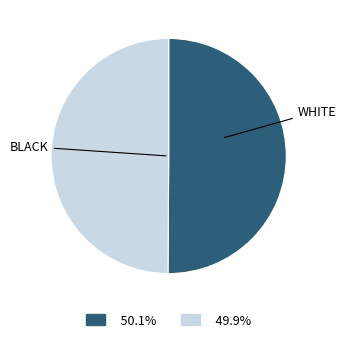

How many slices are in this pie chart?

2